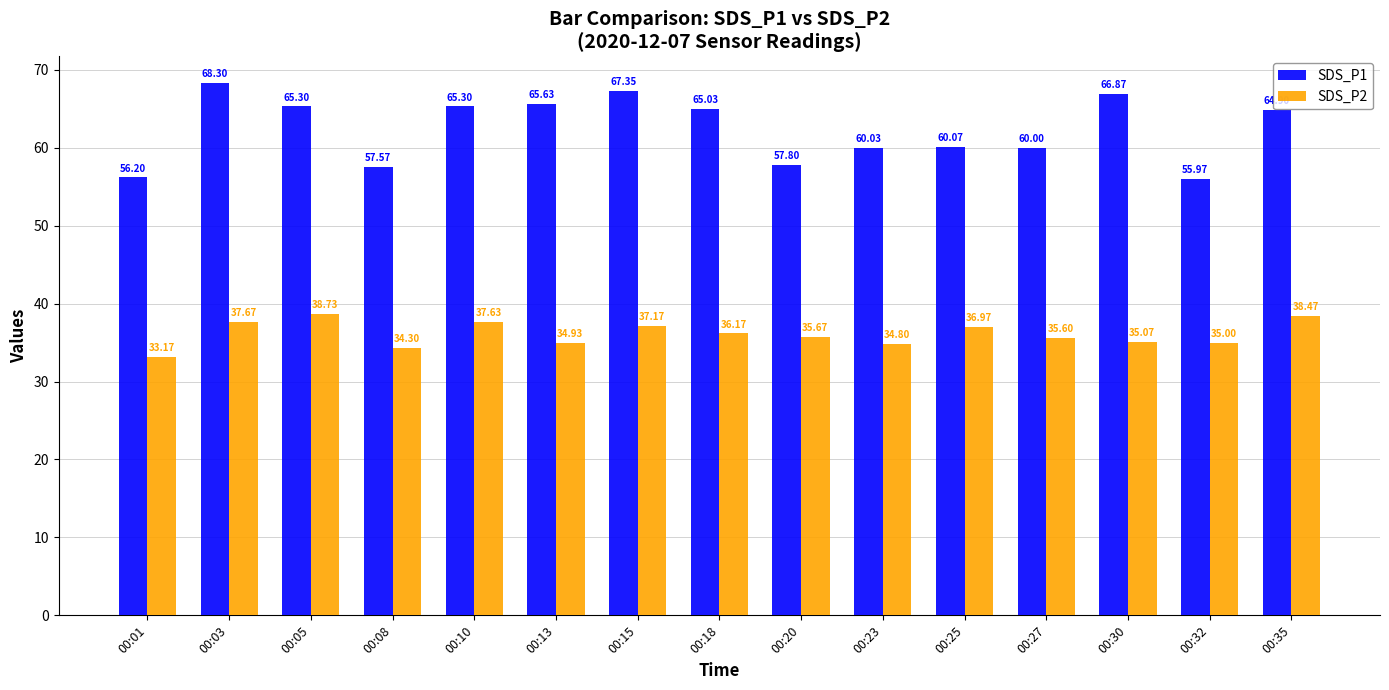

How many data points in SDS_P2 are less than 35?

4